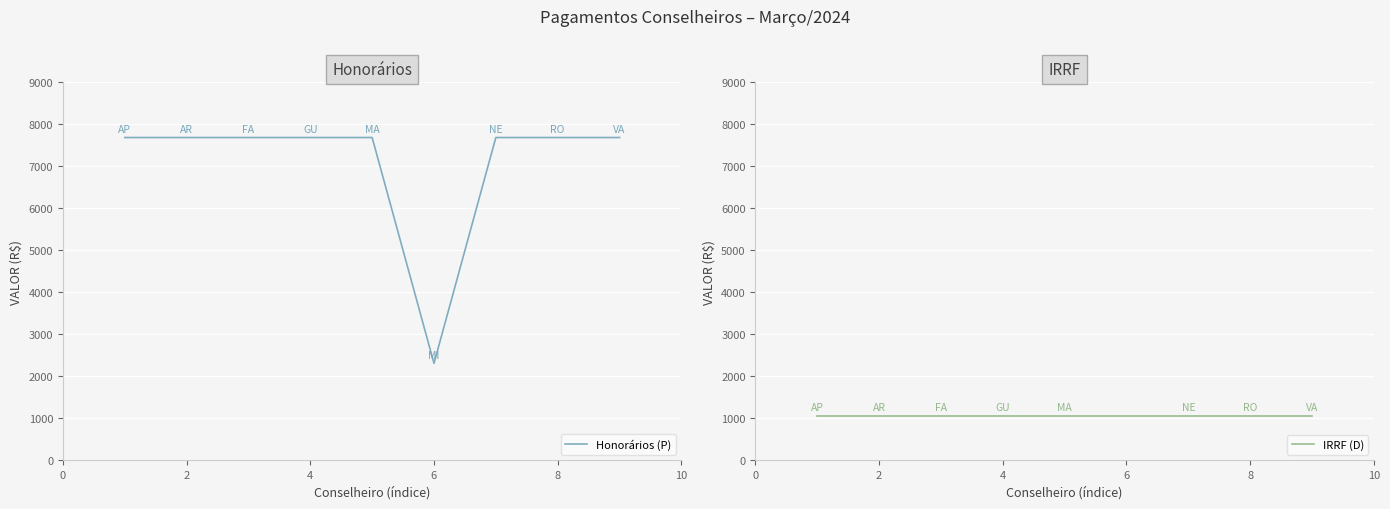

What is the lowest value of the Honorários (P) series?

2305.5